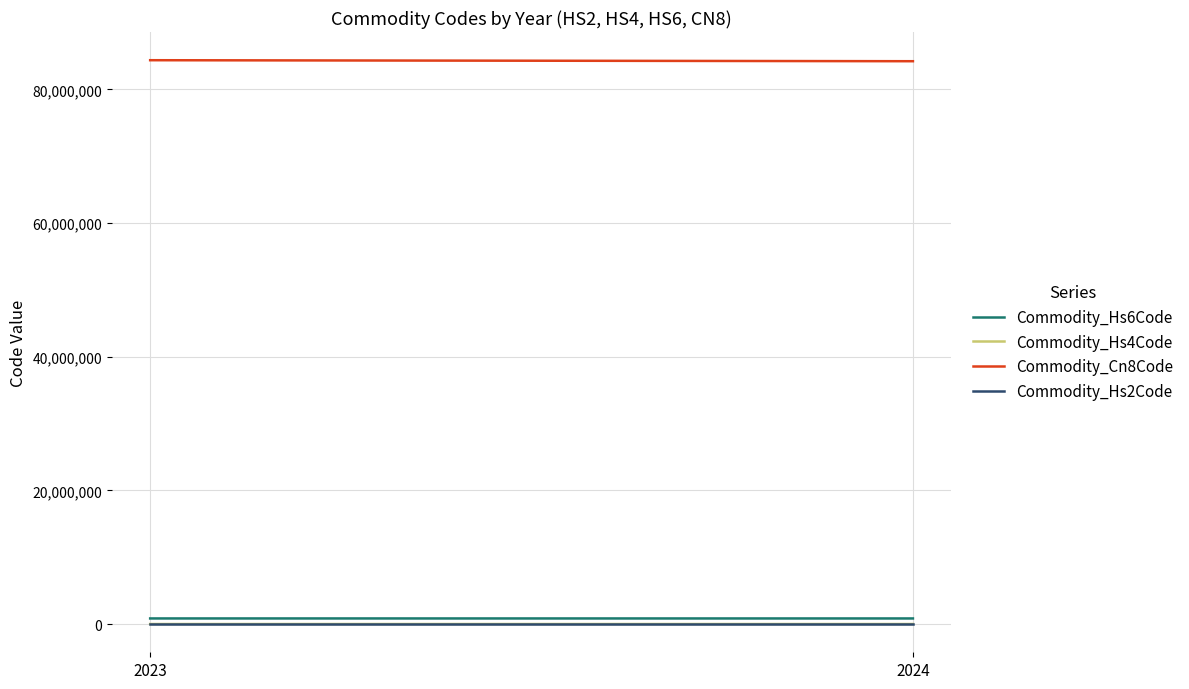

What is the maximum value shown in the chart?

84379000